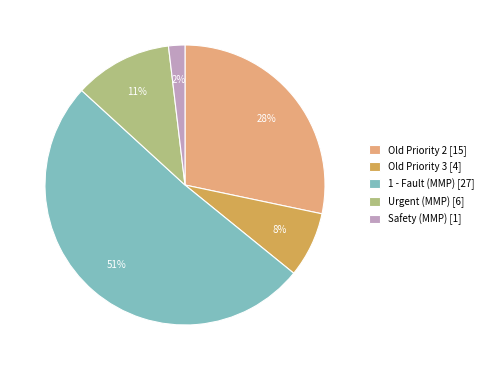

Between 1 - Fault (MMP) and Old Priority 3, which is larger?

1 - Fault (MMP)